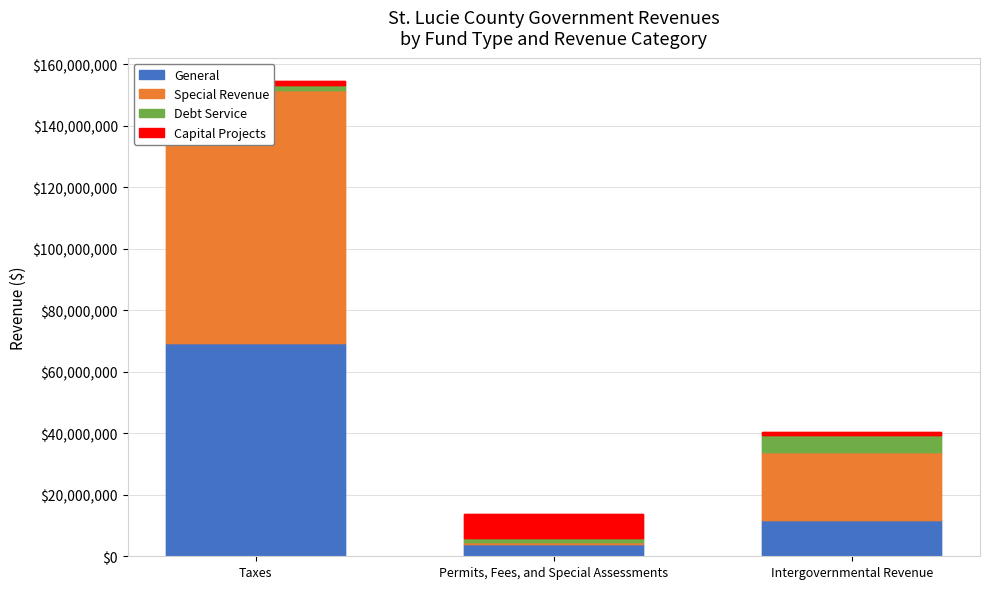

Reading left to right, extract all data points from this chart.

General: 69505732	3950628	11778159
Special Revenue: 82179213	692182	22172240
Debt Service: 1596061	1326483	5400313
Capital Projects: 1163813	7649488	992456